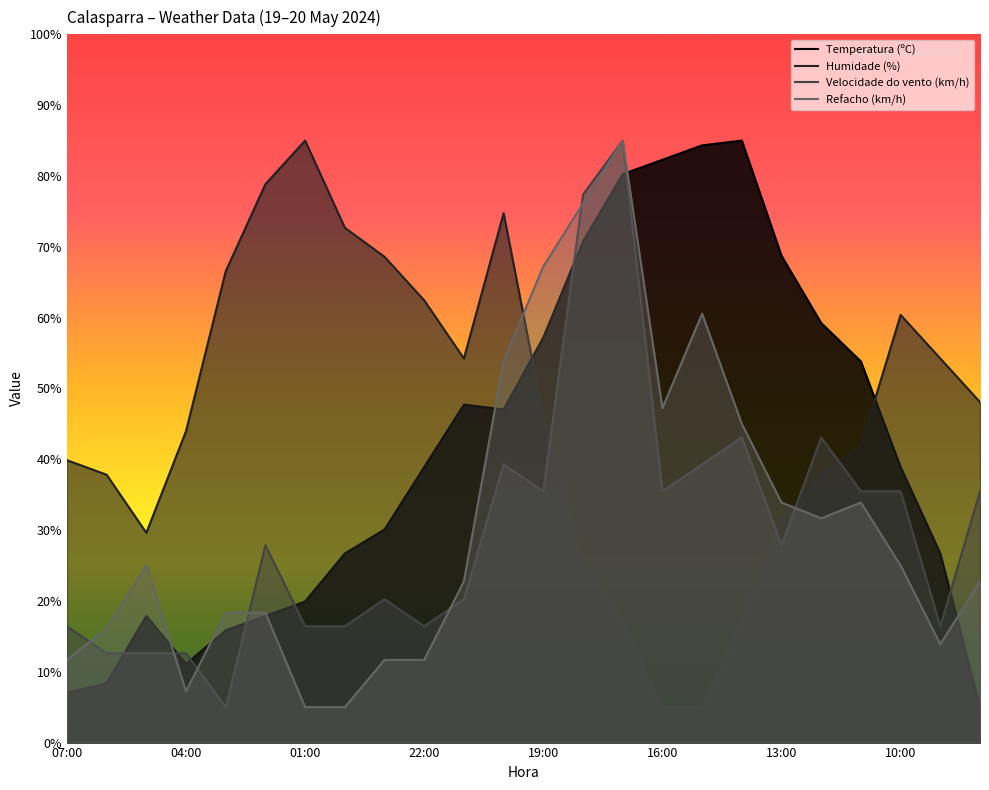

The Humidade (%) series shows 25.4 at 11. True or false?

False